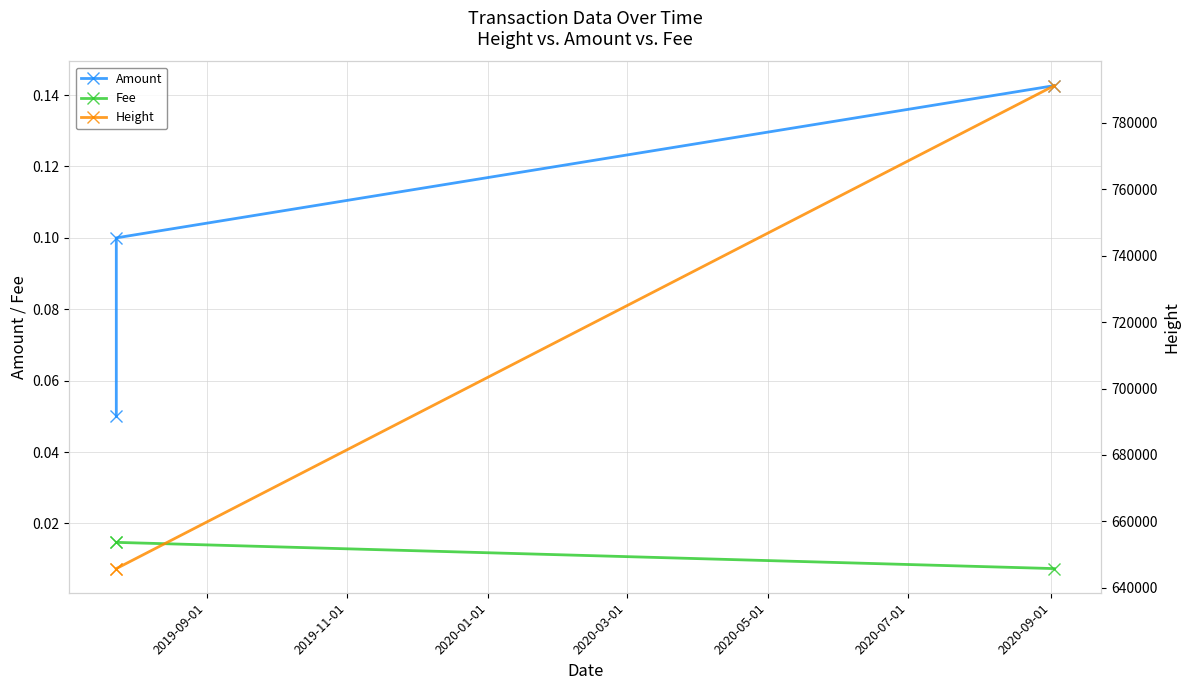

Reading left to right, list all the values displayed in this chart.

Amount: 0.1	0.1	0.1
Fee: 0.0	0.0	0.0
Height: 645787.0	645788.0	791225.0